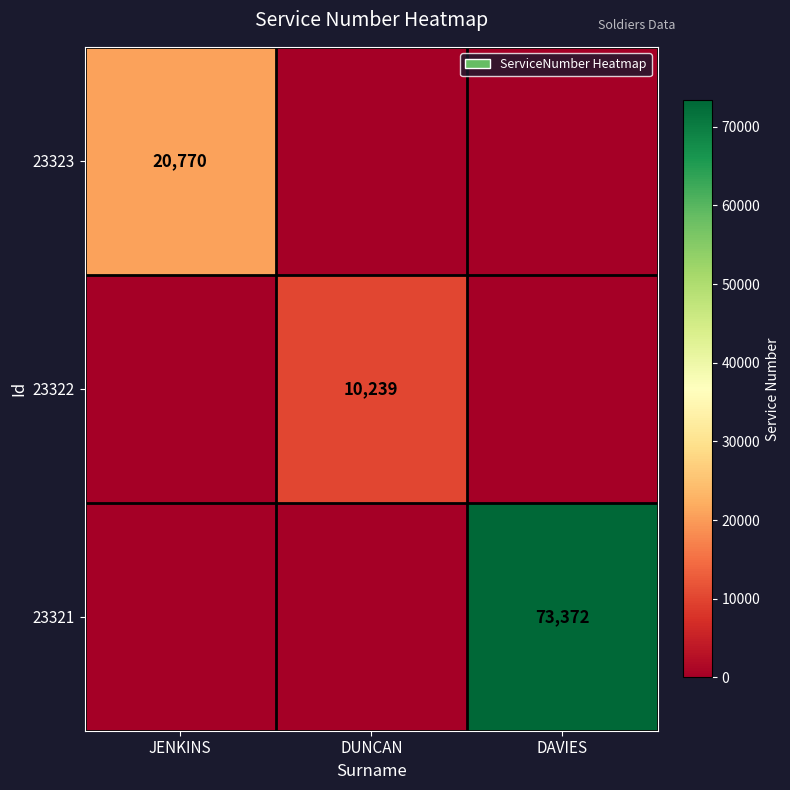

Is it true that 23323 equals 36438 at JENKINS?

False